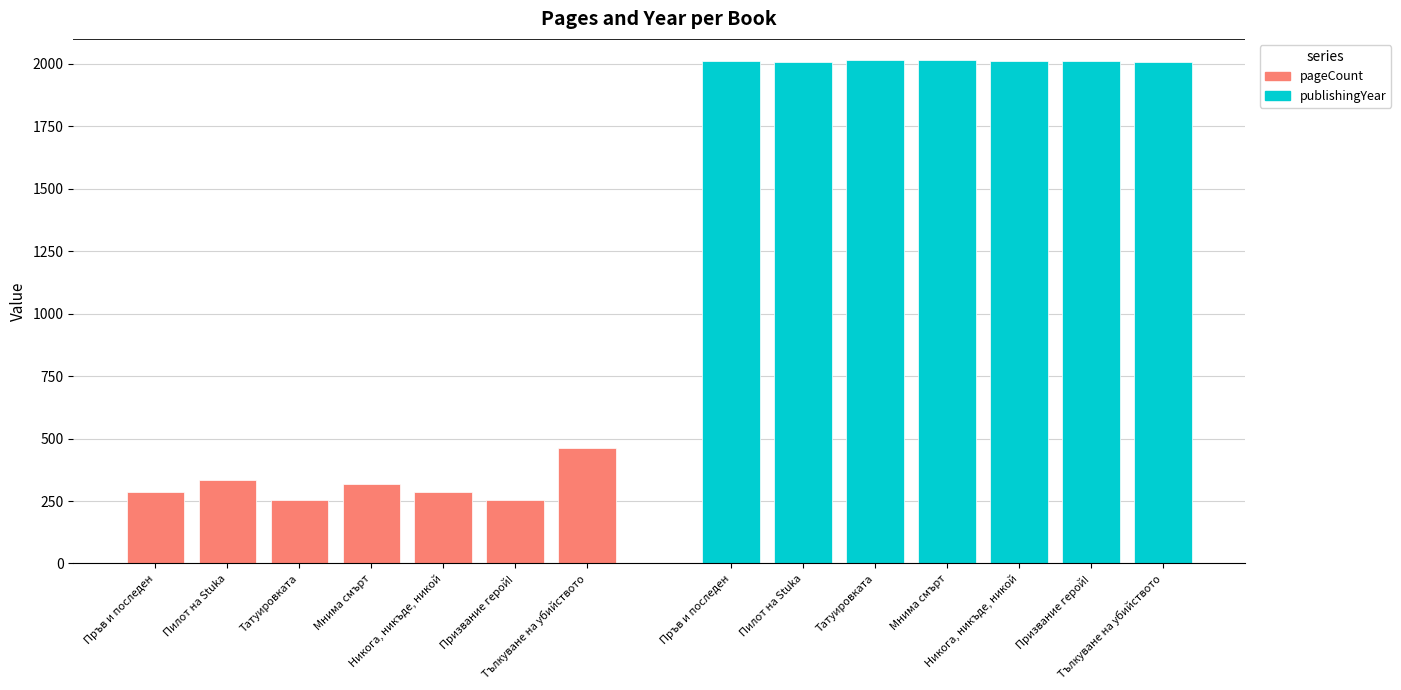

What is the difference between the maximum and minimum values in the publishingYear series?

8